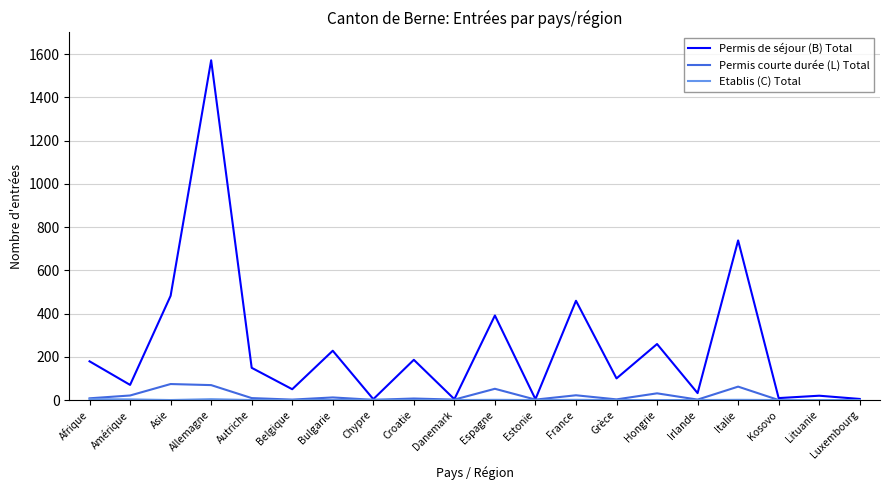

Is it true that Permis de séjour (B) Total equals 149 at Autriche?

True